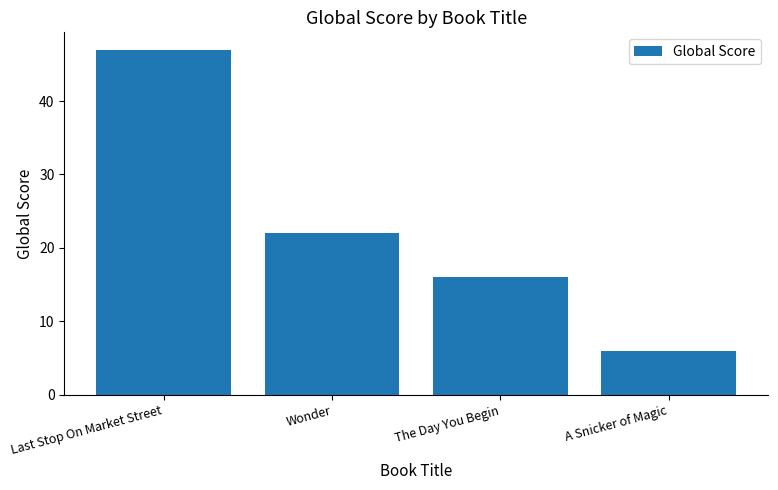

Between A Snicker of Magic and The Day You Begin, which is larger?

The Day You Begin